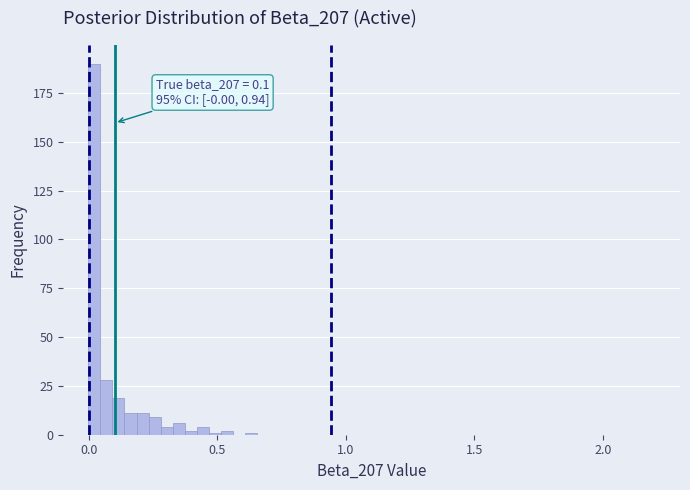

Read against the x-axis, roughly where is the centre of the tallest bar?

0.00